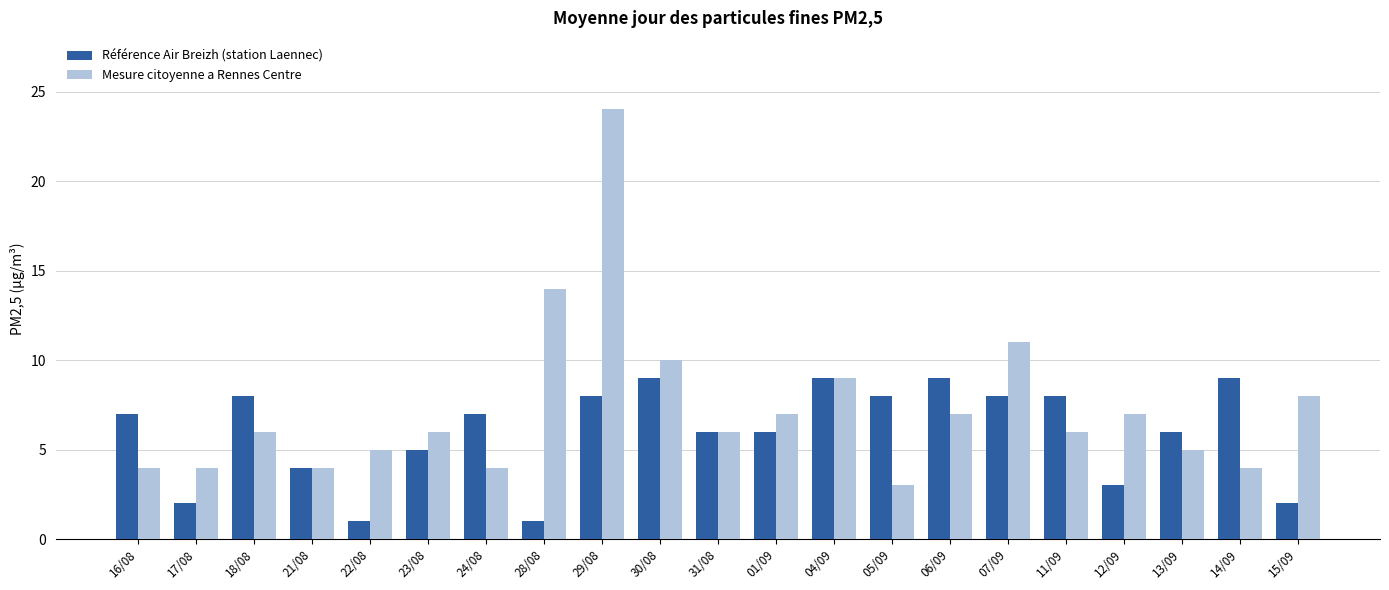

What is the smallest value displayed?

1